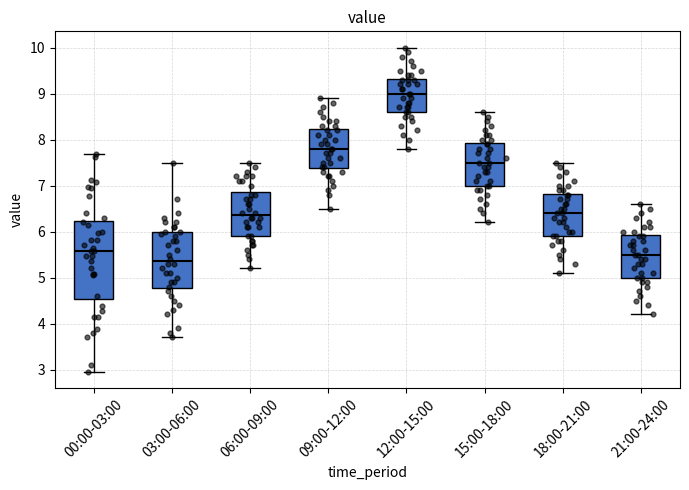

Where does the median line of the box for 09:00-12:00 sit on the y-axis? The values are not printed on the chart, so give them approximately, as read against the axis.

7.8